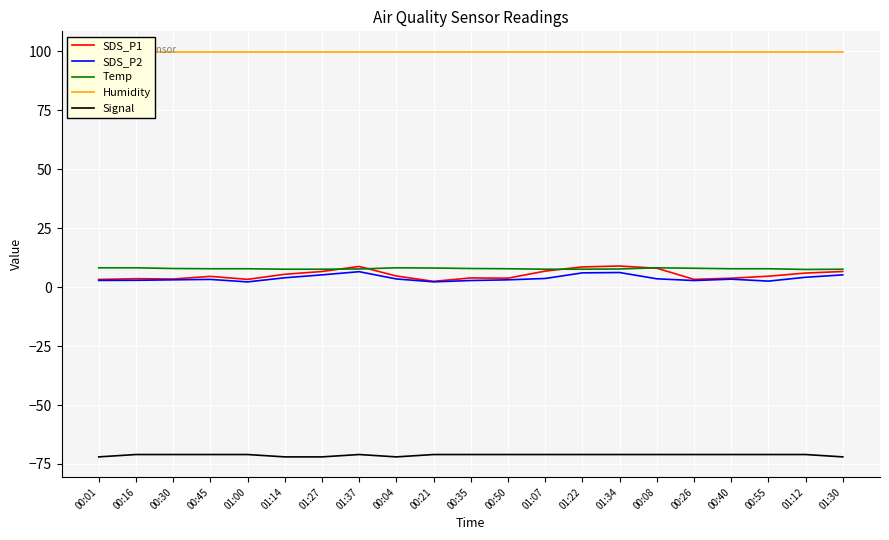

What is the total value across all series at 01:12?

46.6